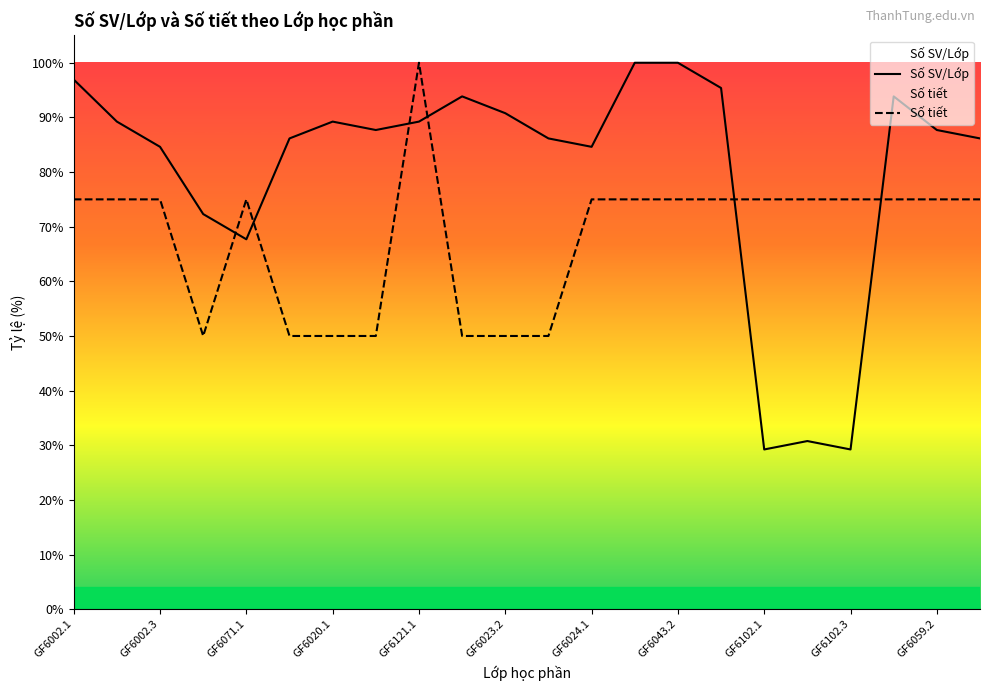

What is the label of the 22nd point from the right?

GF6002.1